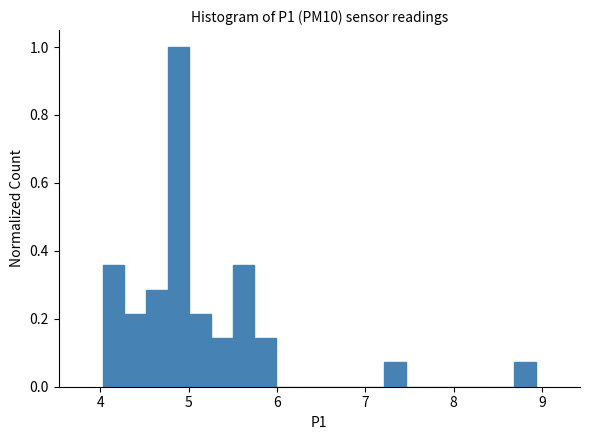

Around what value on the x-axis is the tallest bar? Give the approximate position of its centre, as read against the axis.

4.9